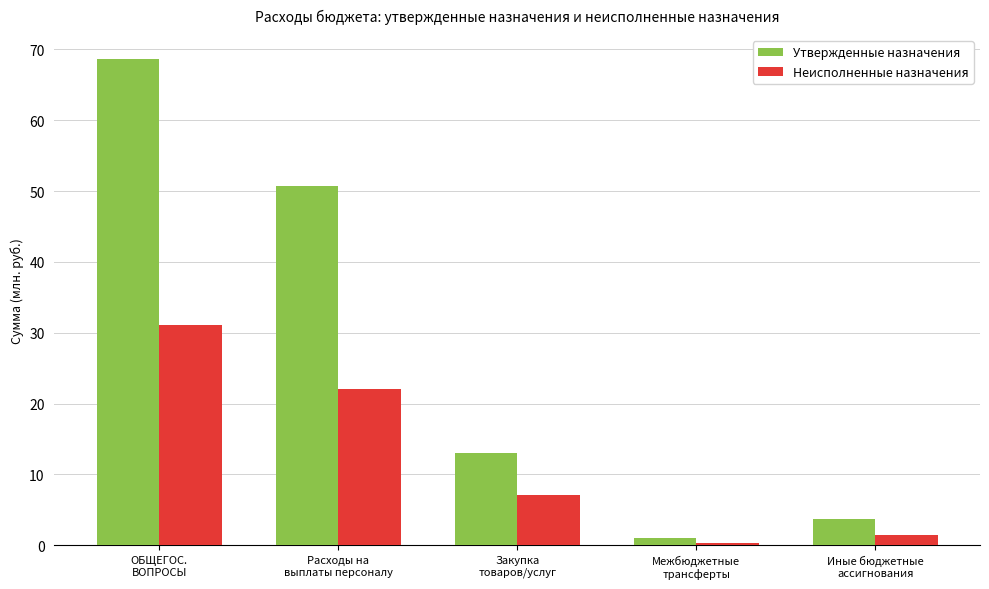

Is it true that Неисполненные назначения equals 3.2 at Закупка
товаров/услуг?

False